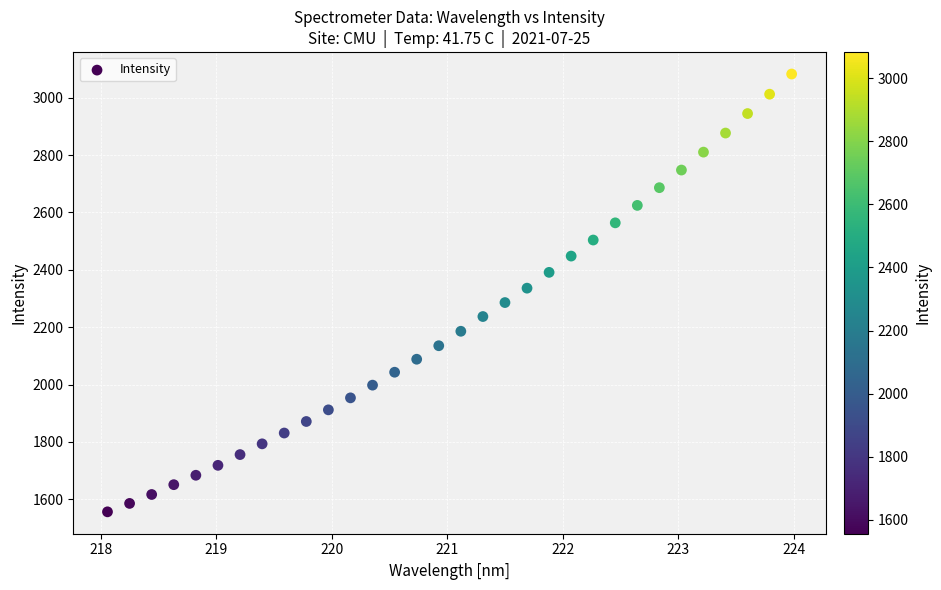

What is the range of Y values (max minus min)?

1525.9